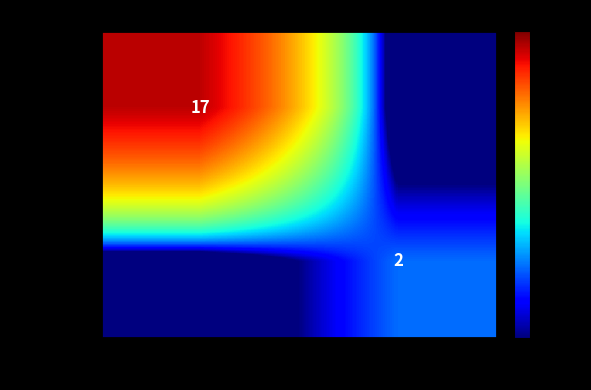

Is the value of 9d8065e1… at -1 greater than the value of 0a4f492c… at 1?

Yes